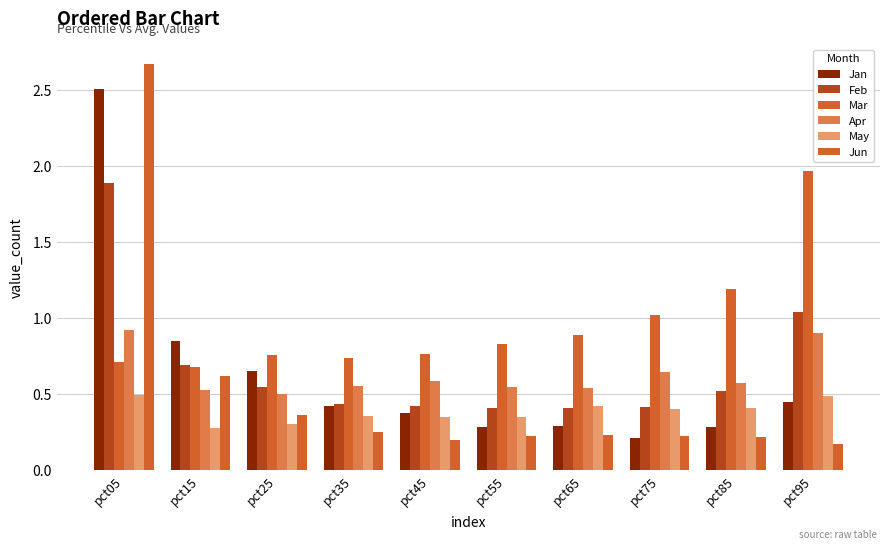

Which series has the largest range (max minus min)?

Jun